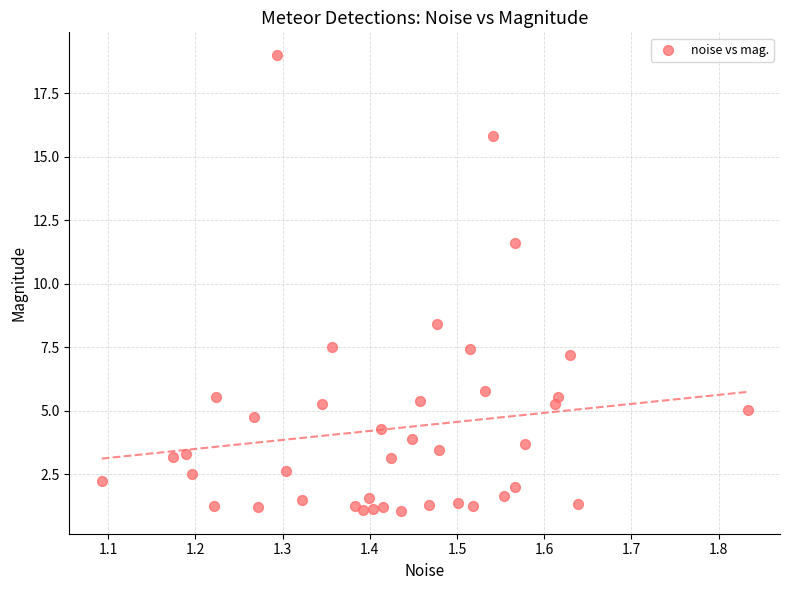

What is the range of X values (max minus min)?

0.7